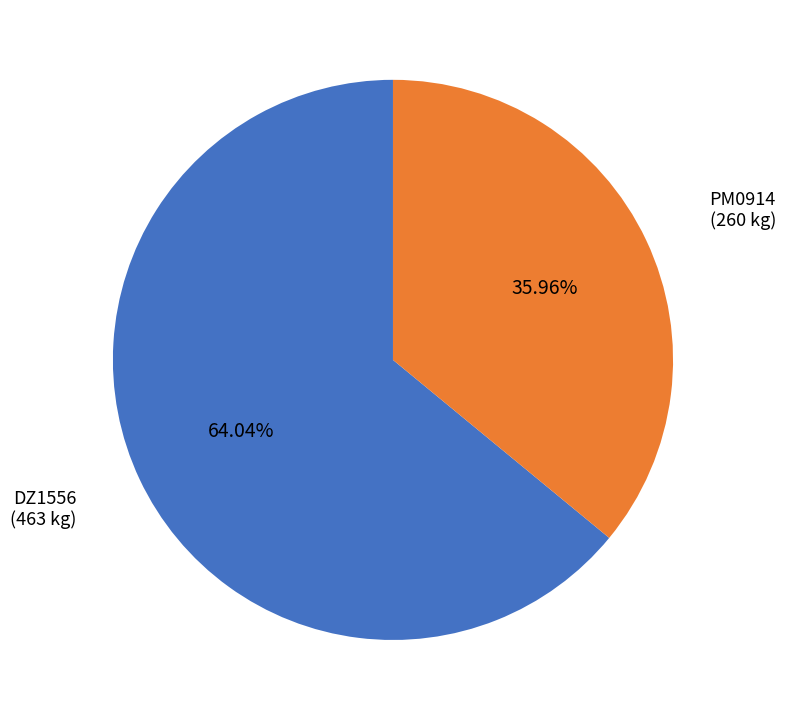

Does any single category account for the majority?

Yes